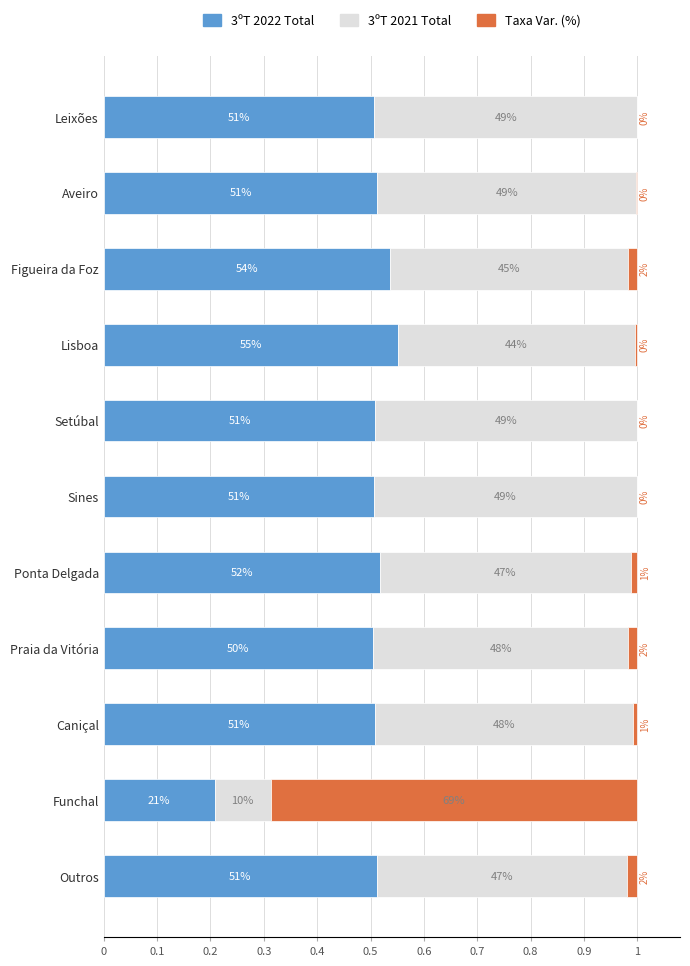

What are all the series names shown in the legend?

3ºT 2022 Total, 3ºT 2021 Total, Taxa Var. (%)